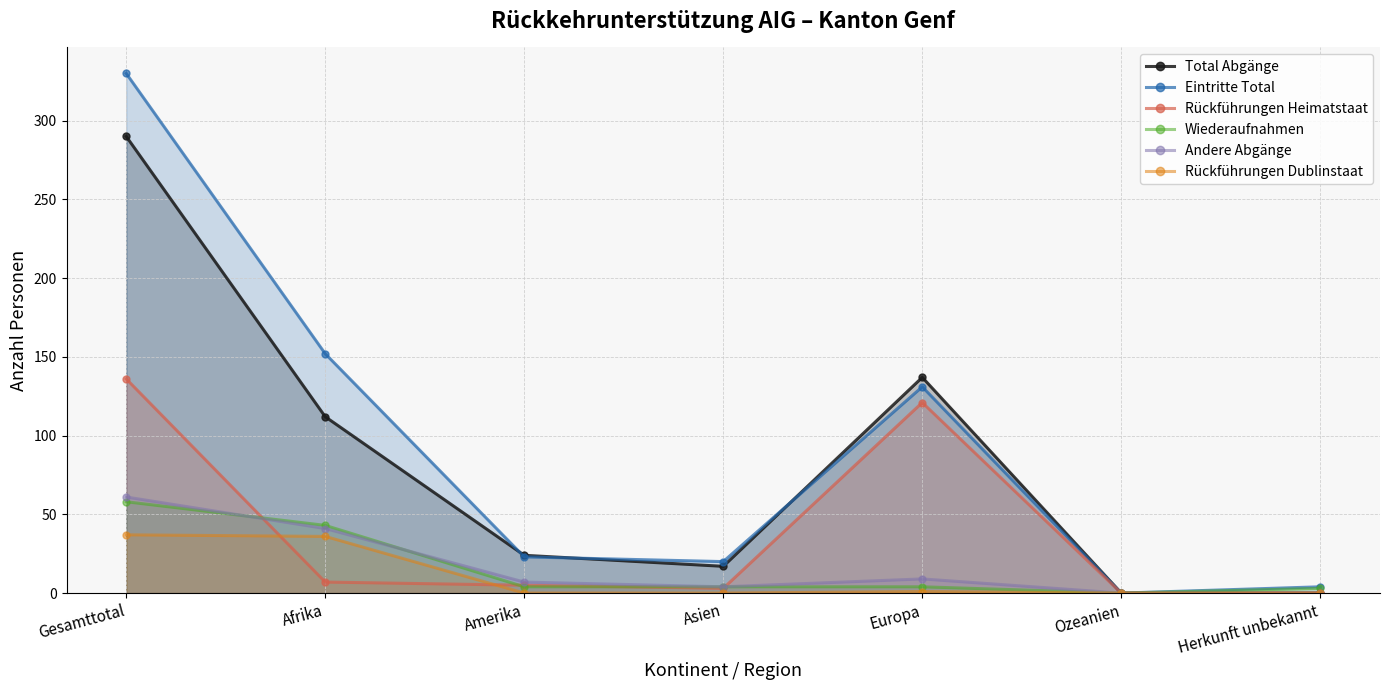

Which series has the largest total across all categories?

Eintritte Total